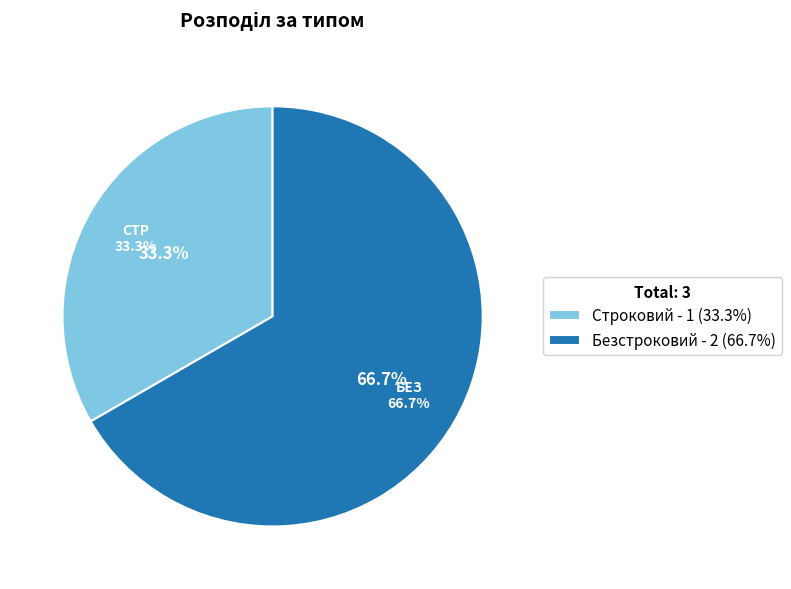

Does Строковий account for over 50% of the chart?

No